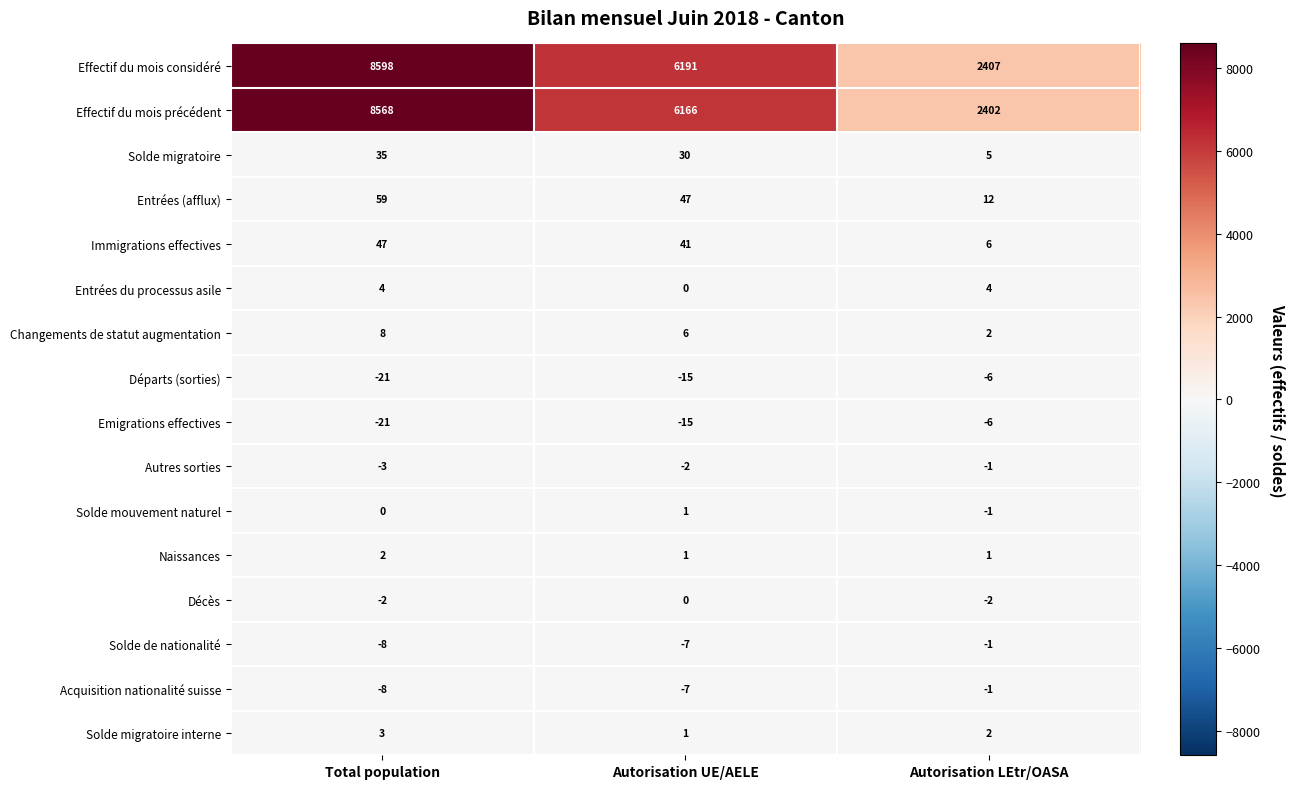

At which label does Changements de statut augmentation first exceed 6?

Total population